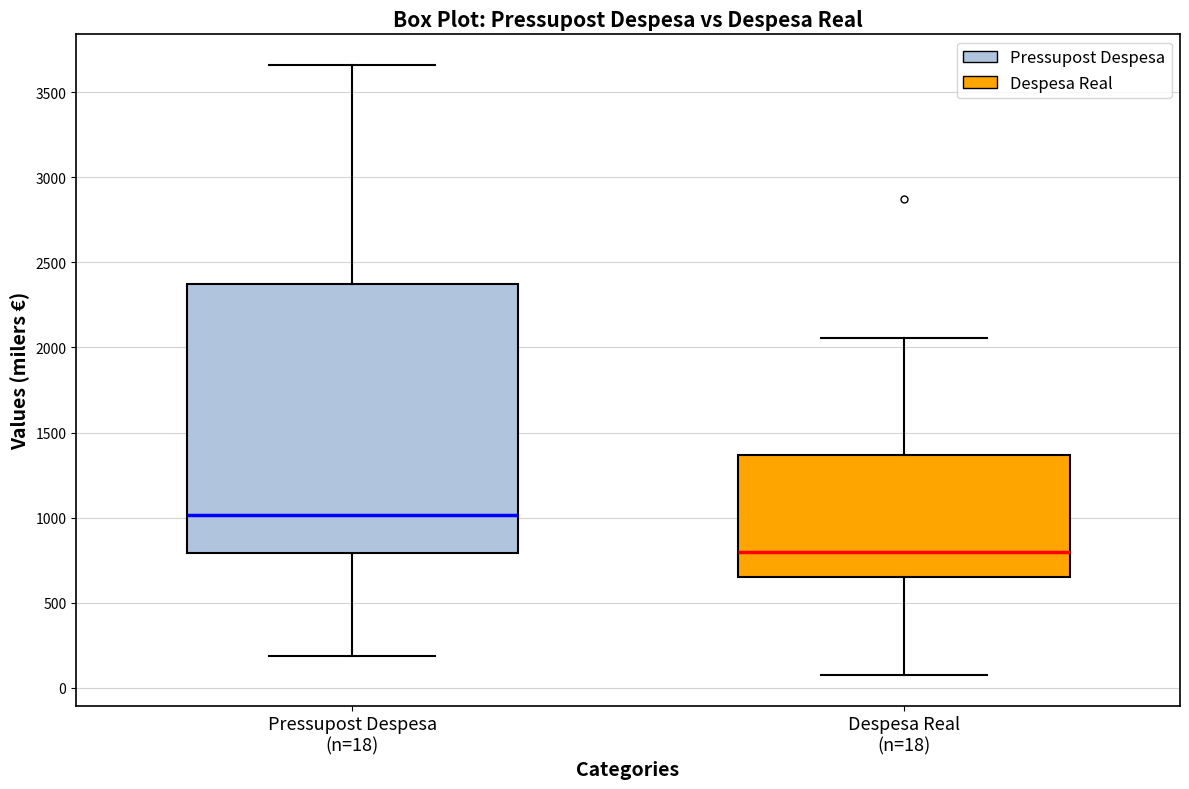

Which box has the highest median line?

Pressupost Despesa (n=18)